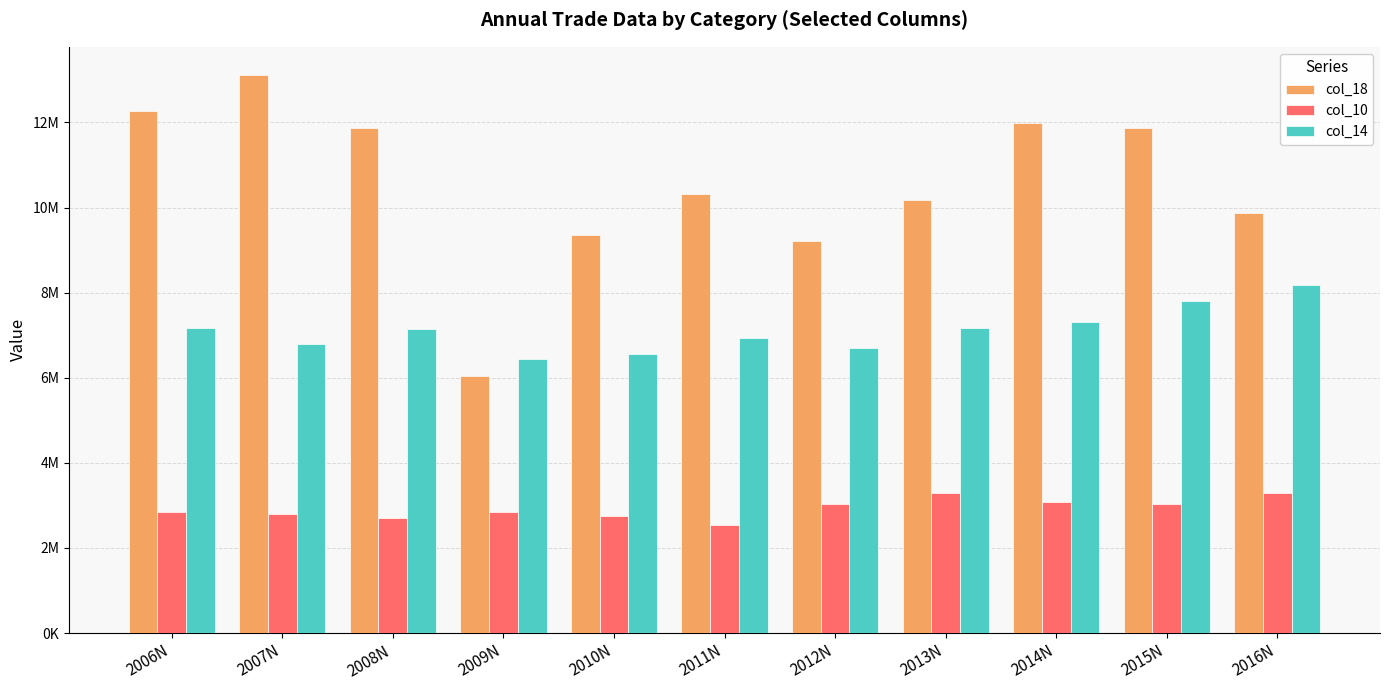

What is the total value across all series at 2014N?

22377679